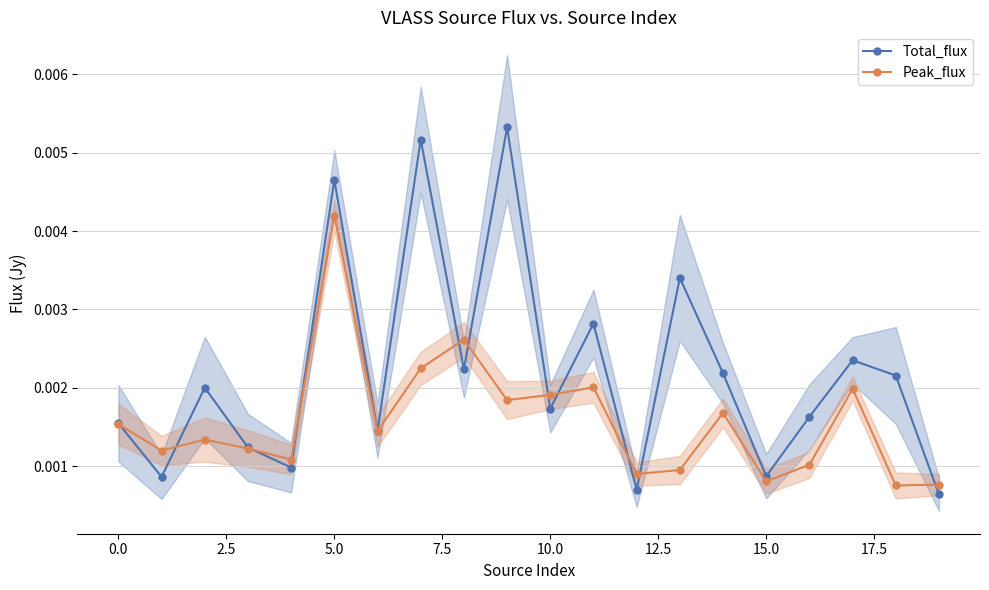

In Peak_flux, how many points are lower than both neighbors (excluding endpoints)?

7